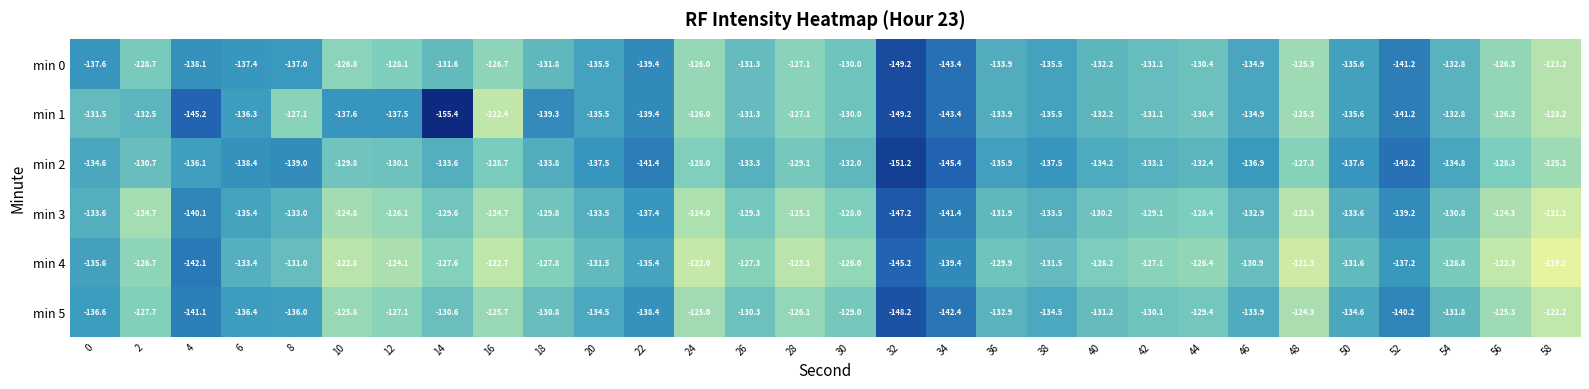

What is the sum of the min 0 values at 22 and 44?

-269.8